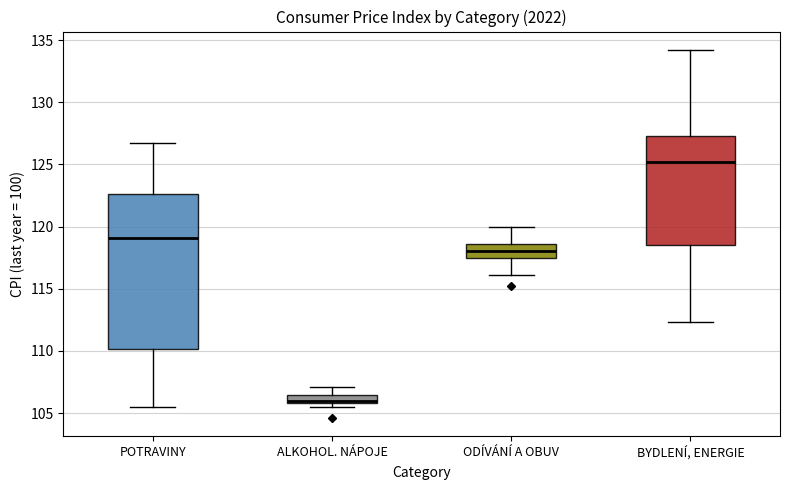

Comparing the boxes themselves (not the whiskers), which one is the tallest?

POTRAVINY